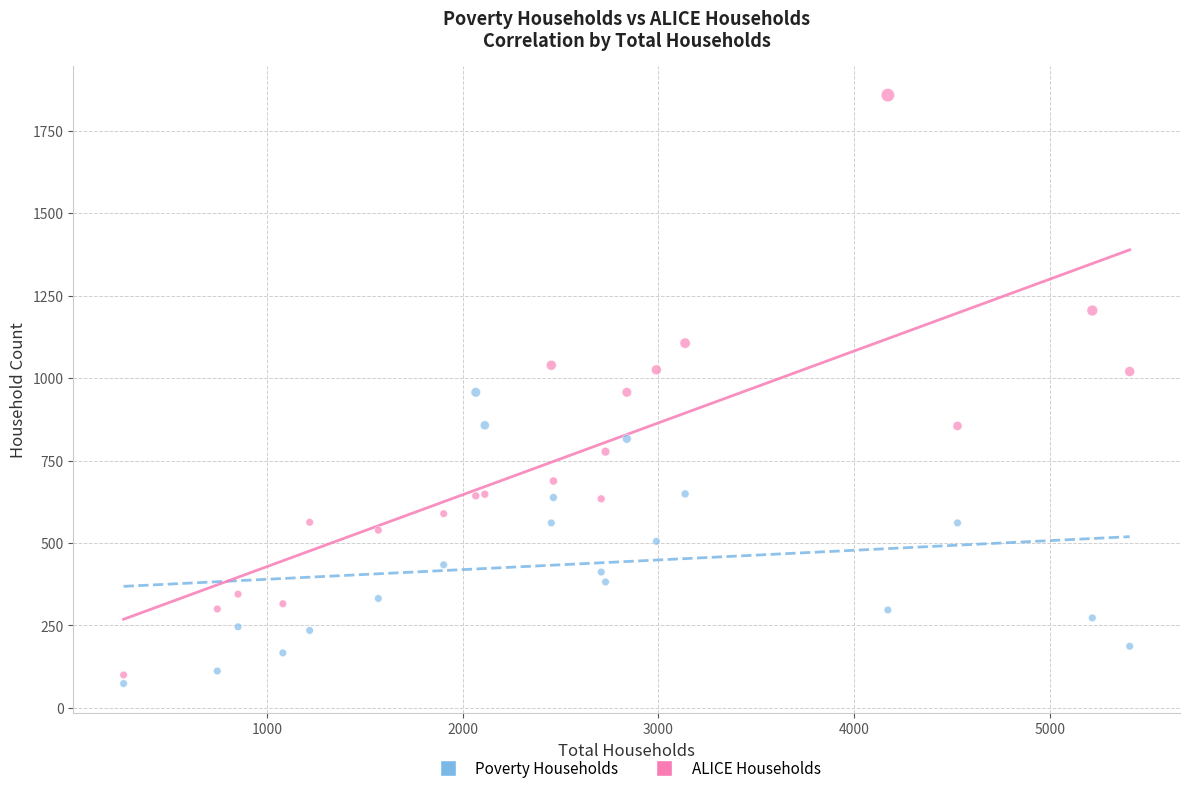

What is the X range (max minus min) for the scatter plot?

5142